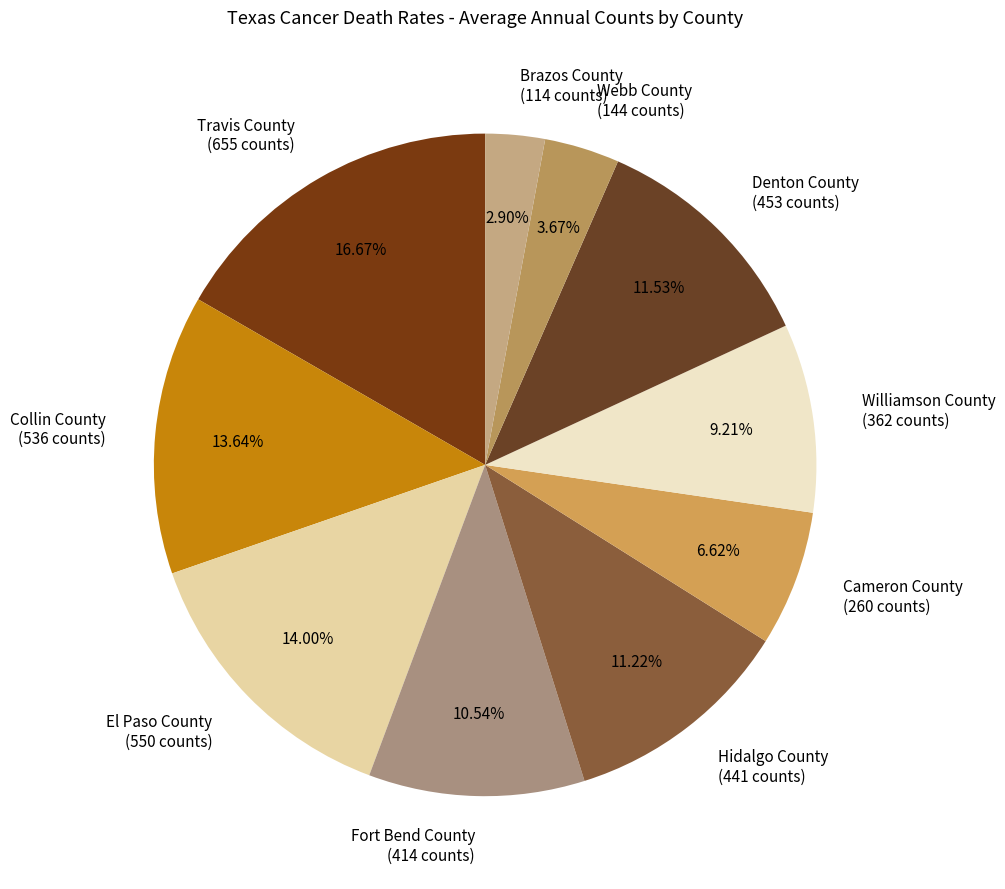

Which slice is the smallest?

Brazos County (114 counts)